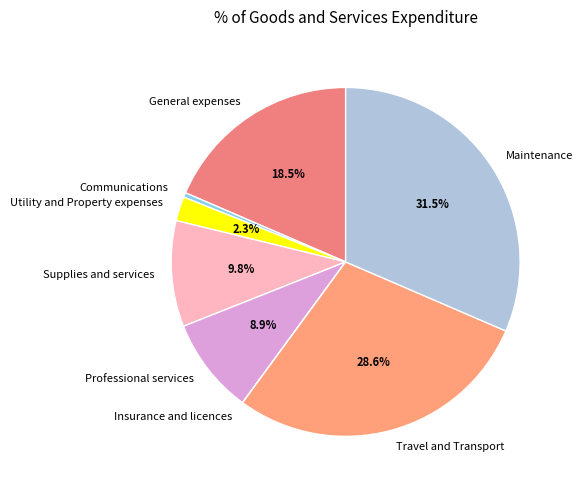

Which category has the biggest portion of the pie?

Maintenance